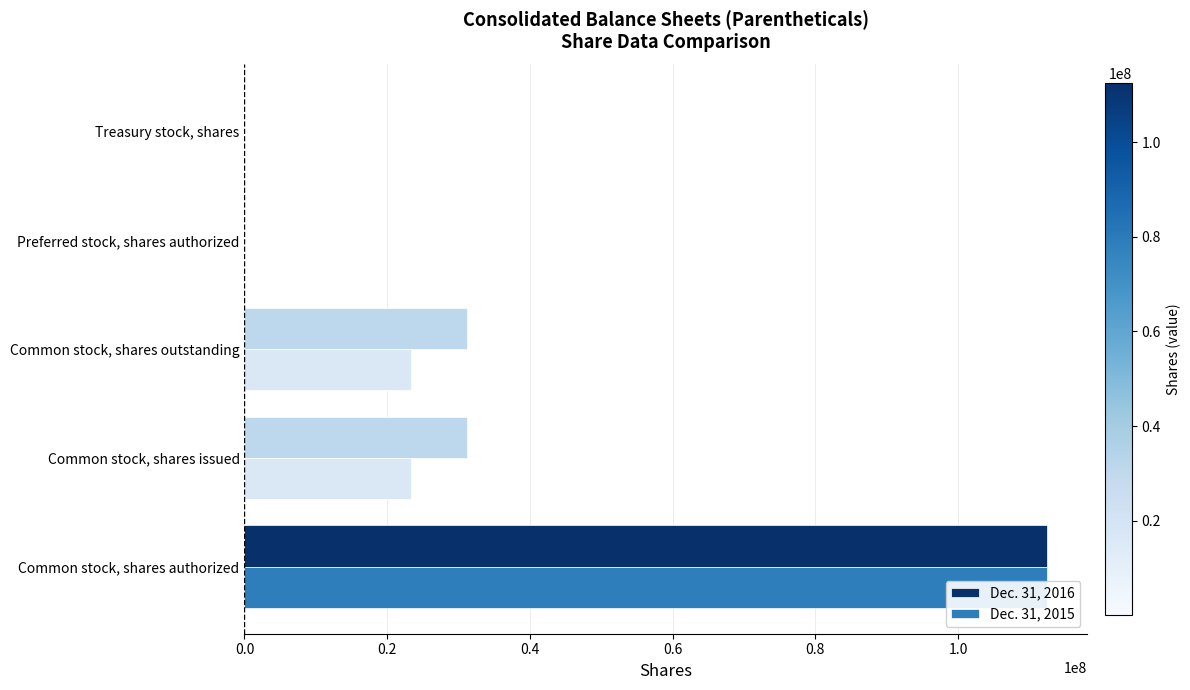

Which series has the largest range (max minus min)?

Dec. 31, 2016